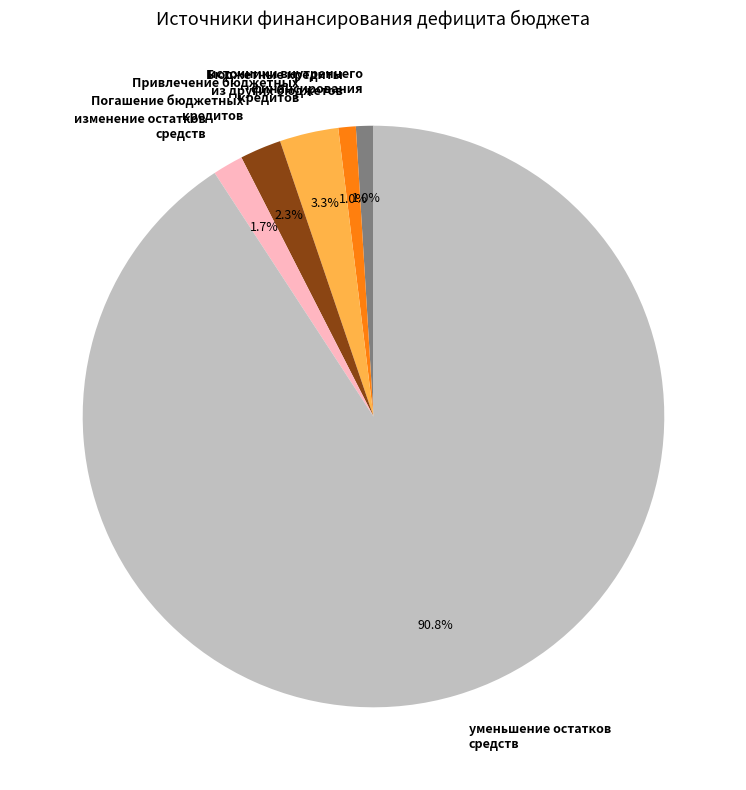

How many segments does this pie chart have?

6